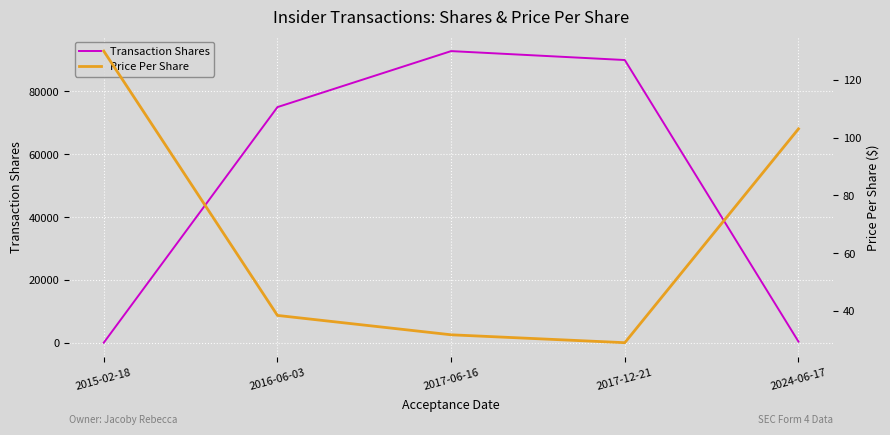

The Price Per Share series shows 103.1 at 2024-06-17. True or false?

True